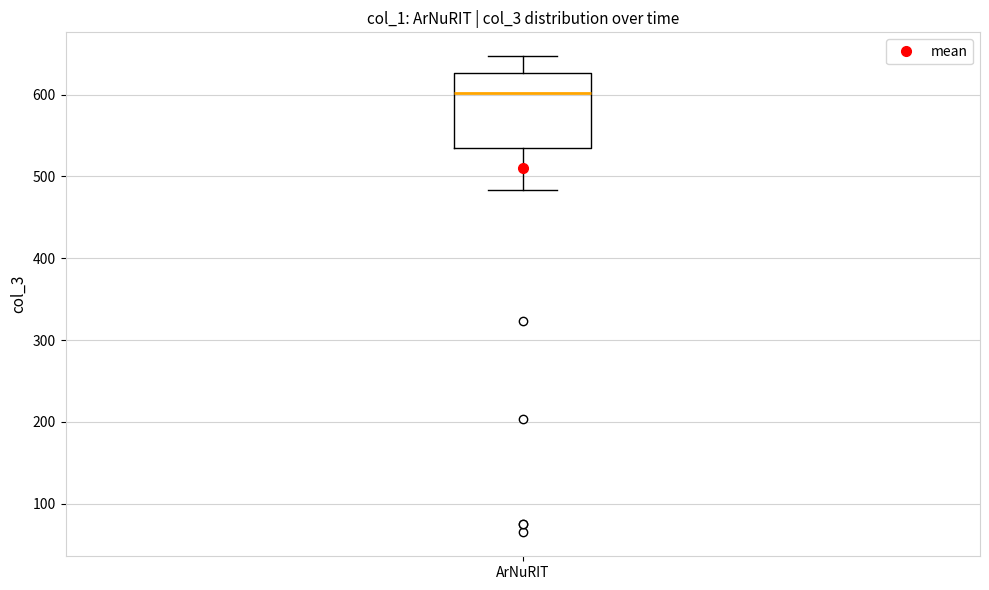

Transcribe this box plot: give where the median line is, the range the box spans, and where the two whiskers end, as read against the y-axis. The values are not printed on the chart, so give them approximately, as read against the axis.

median 600, box 530 to 630, whiskers 480 to 650